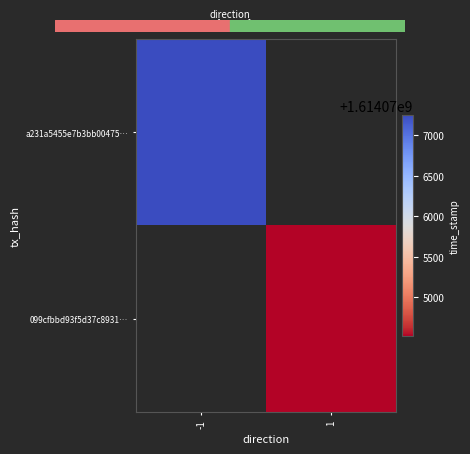

What is the spread (max minus min) of values at -1?

1614077250